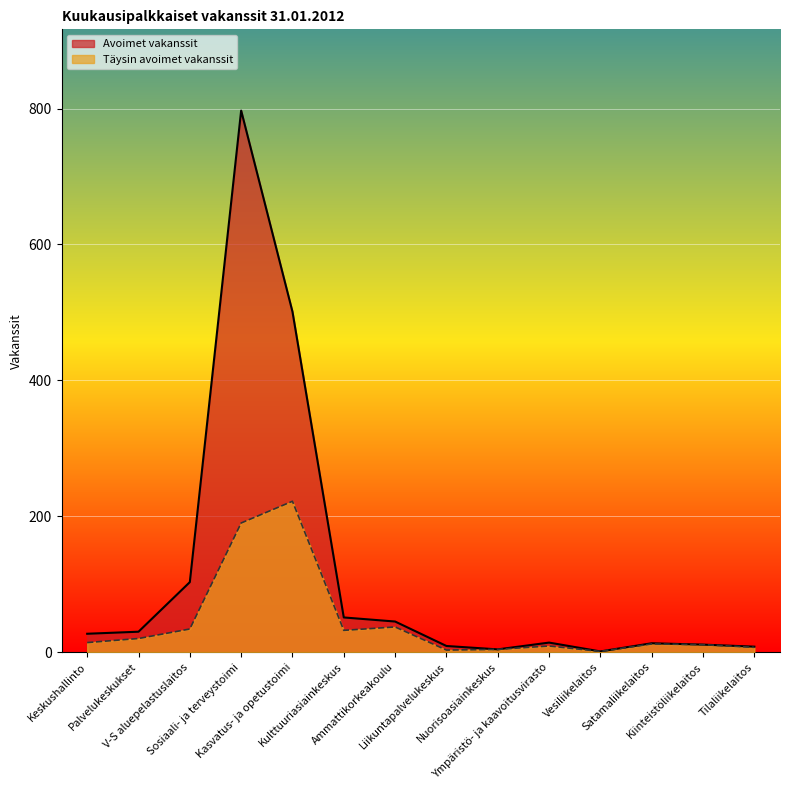

What is the difference between the maximum and minimum values in the Avoimet vakanssit series?

796